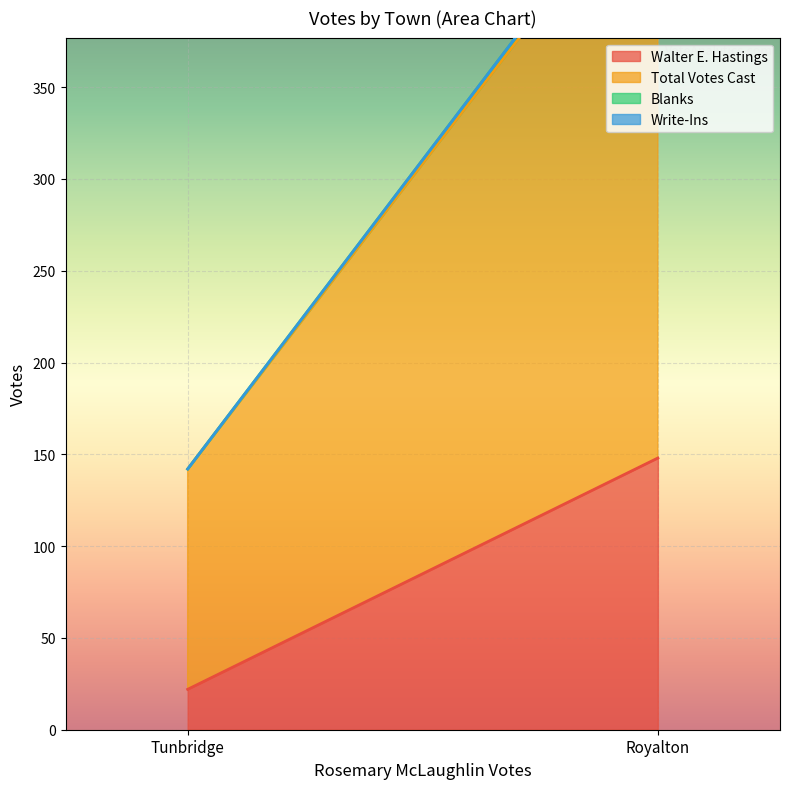

At how many categories does at least one series exceed 89?

2